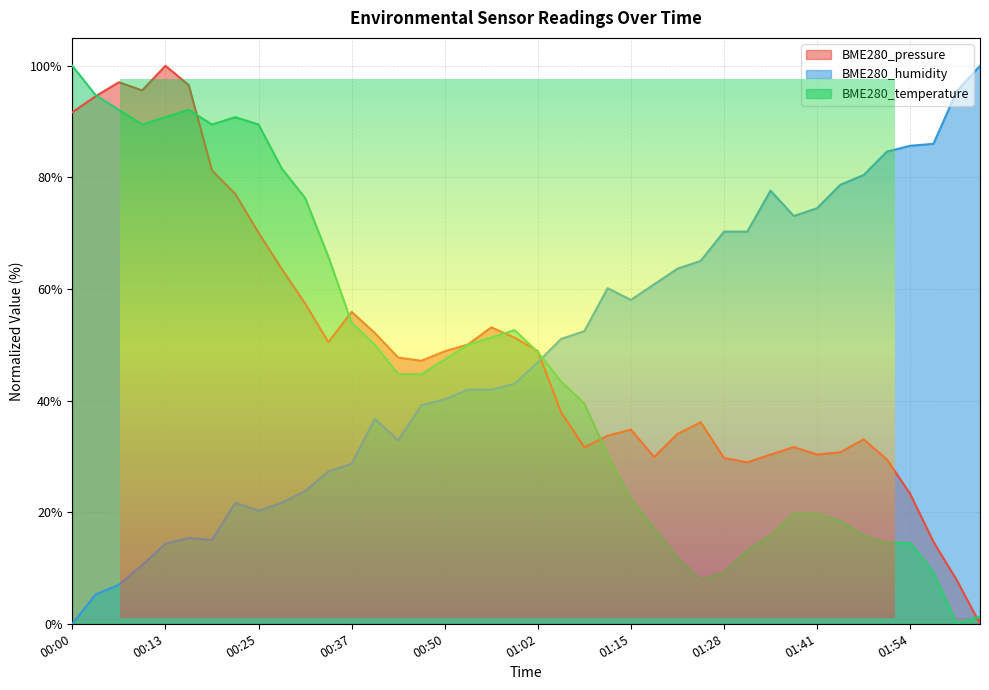

Which category has the highest value in the BME280_humidity series?

02:03